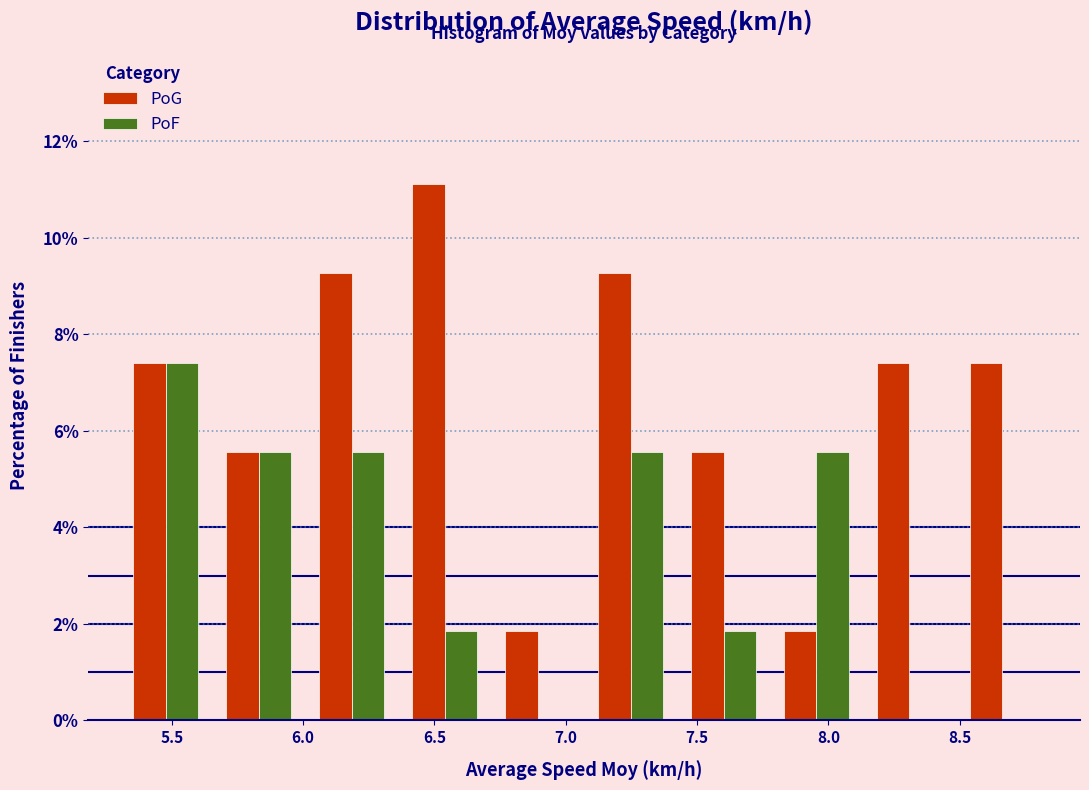

What is the height of the PoG bar covering 6.35 to 6.70 on the x-axis? Neither the bar edges nor the heights are printed on the chart, so give them approximately, as read against the axes.

11.2